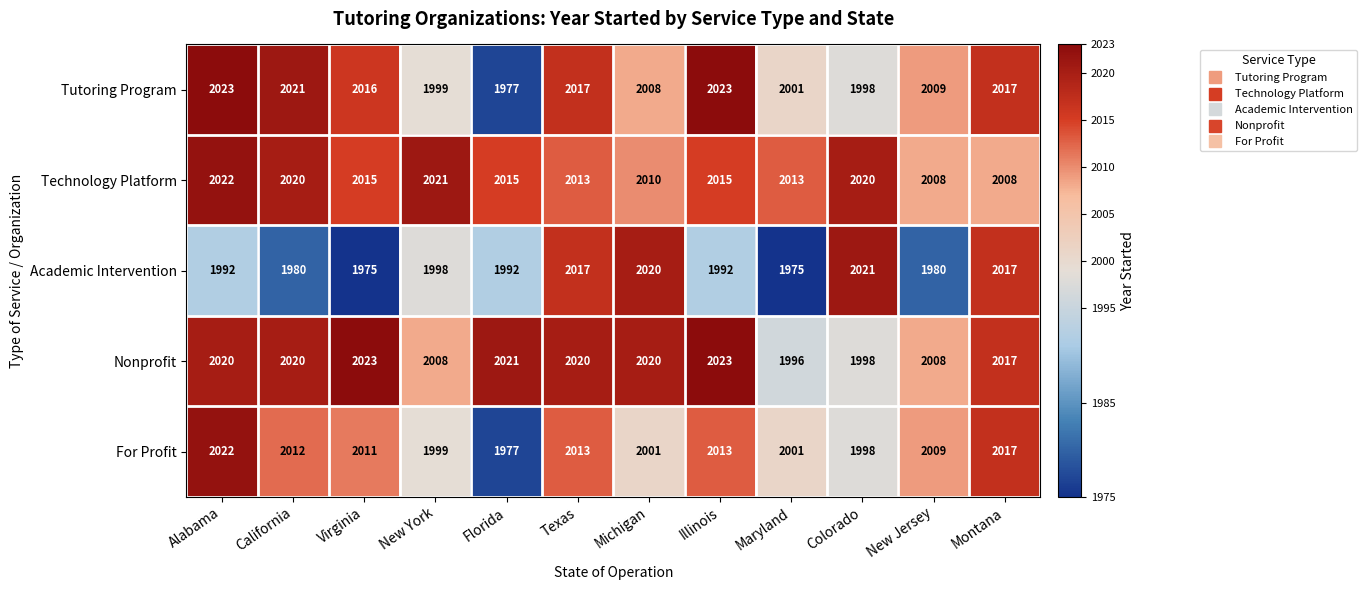

Is it true that Nonprofit equals 1998 at Colorado?

True